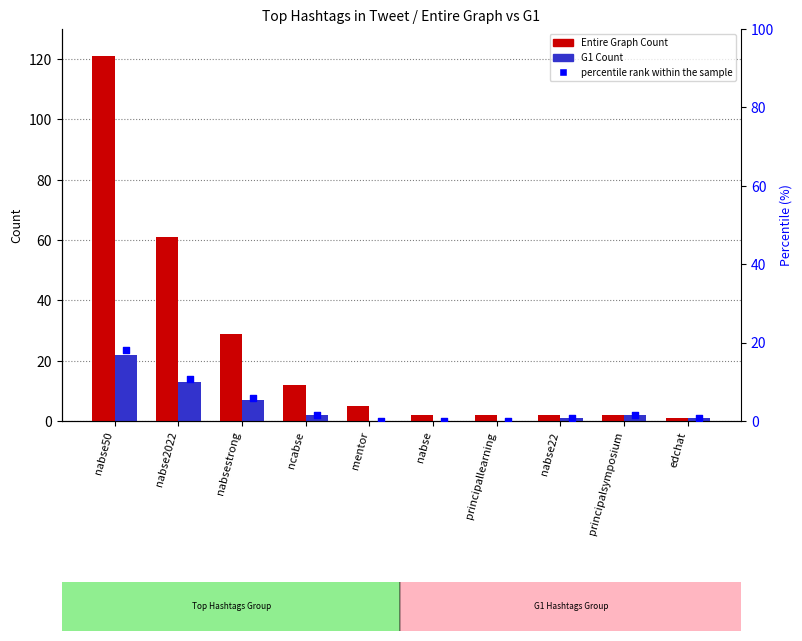

What is the total value across all series at principalsymposium?

5.7